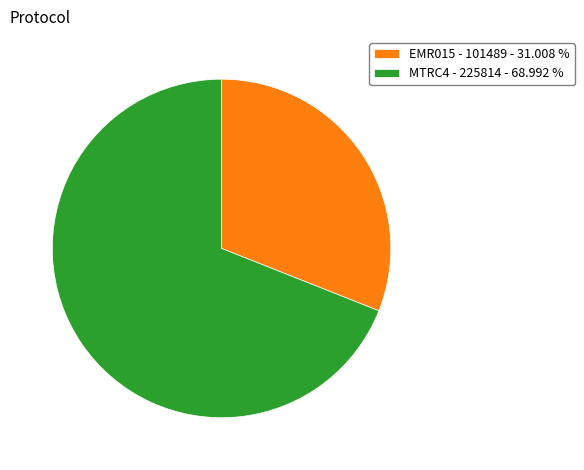

Does MTRC4 - 225814 - 68.992 % represent more than half of the total?

Yes